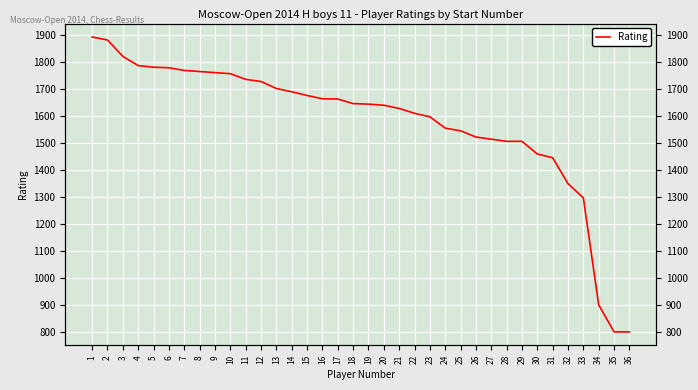

What is the difference between the values at 30 and 15?

217